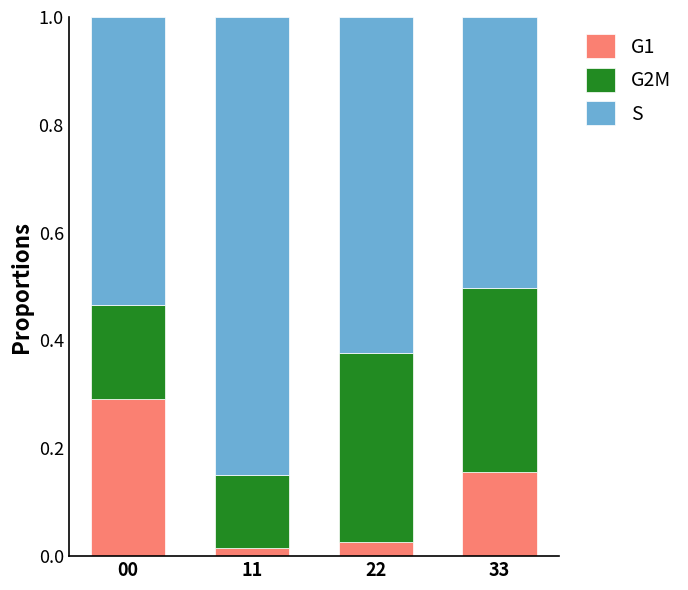

Is it true that G1 equals 0.3 at 00?

True